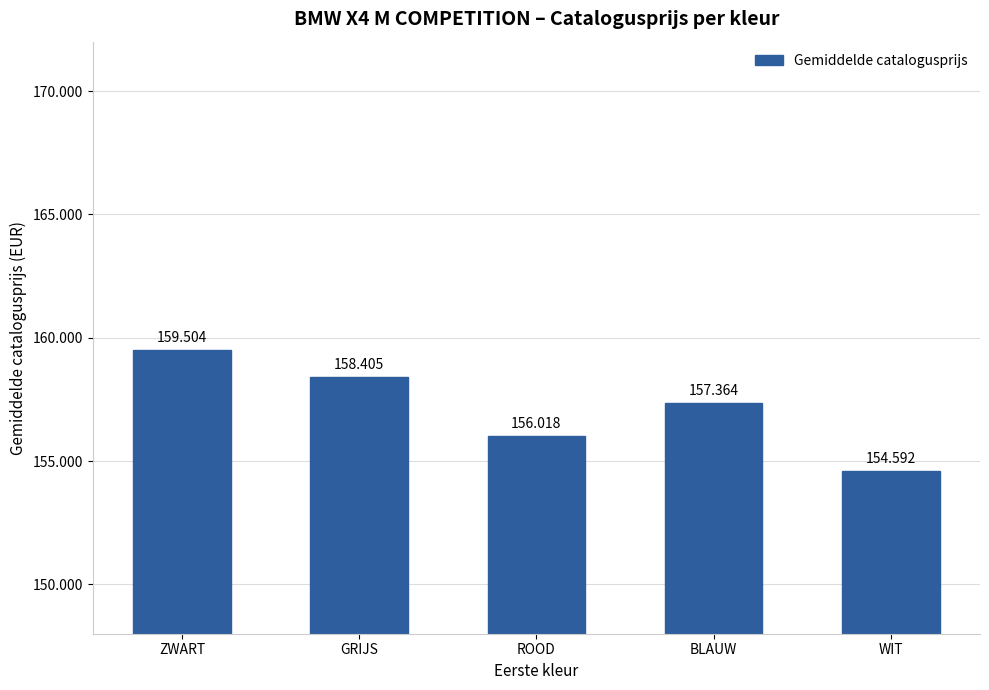

List the labels in order of value, largest first.

ZWART, GRIJS, BLAUW, ROOD, WIT